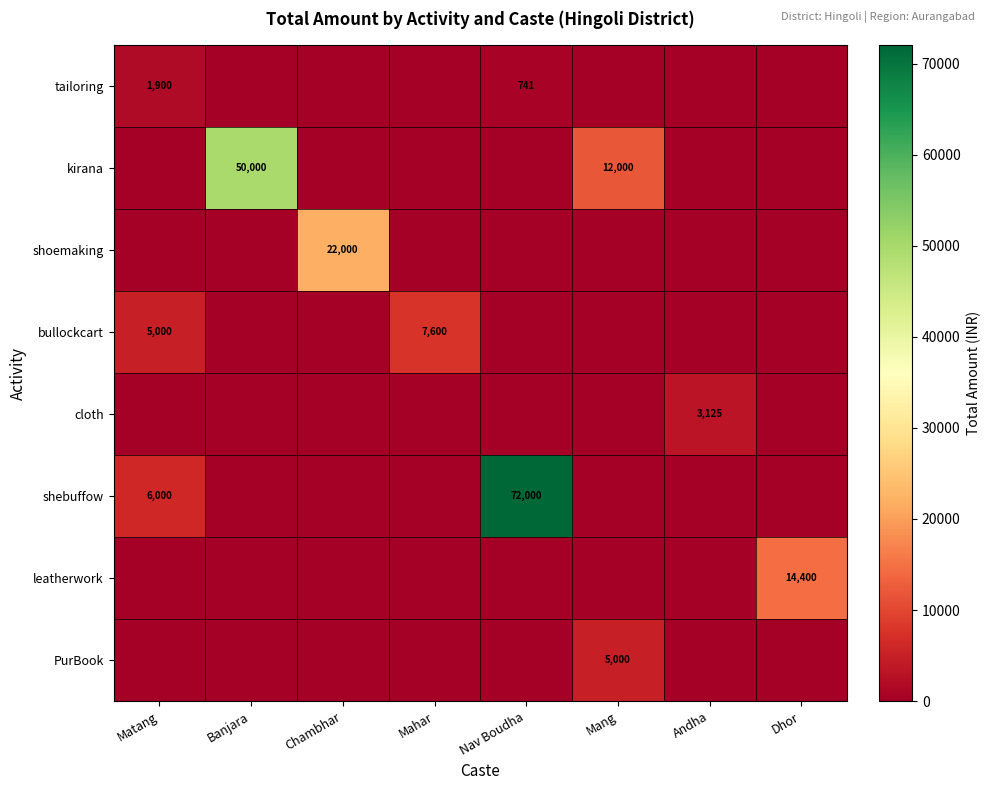

The kirana series shows 15703 at Mang. True or false?

False